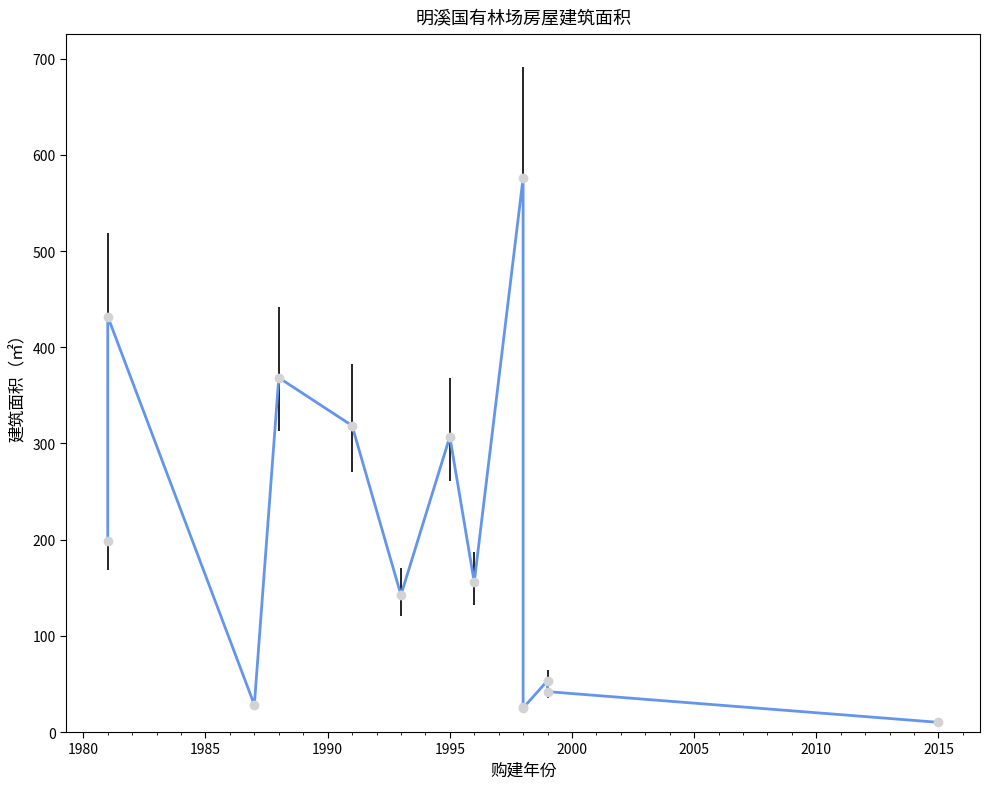

What position from the left is 1985?

3